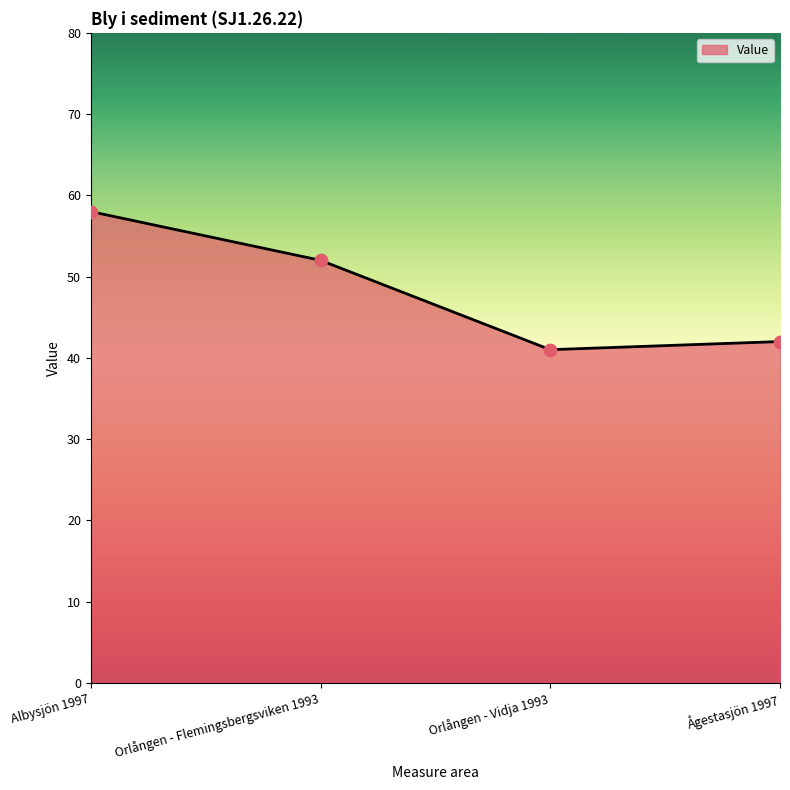

Which has a higher value, Albysjön 1997 or Orlången - Vidja 1993?

Albysjön 1997